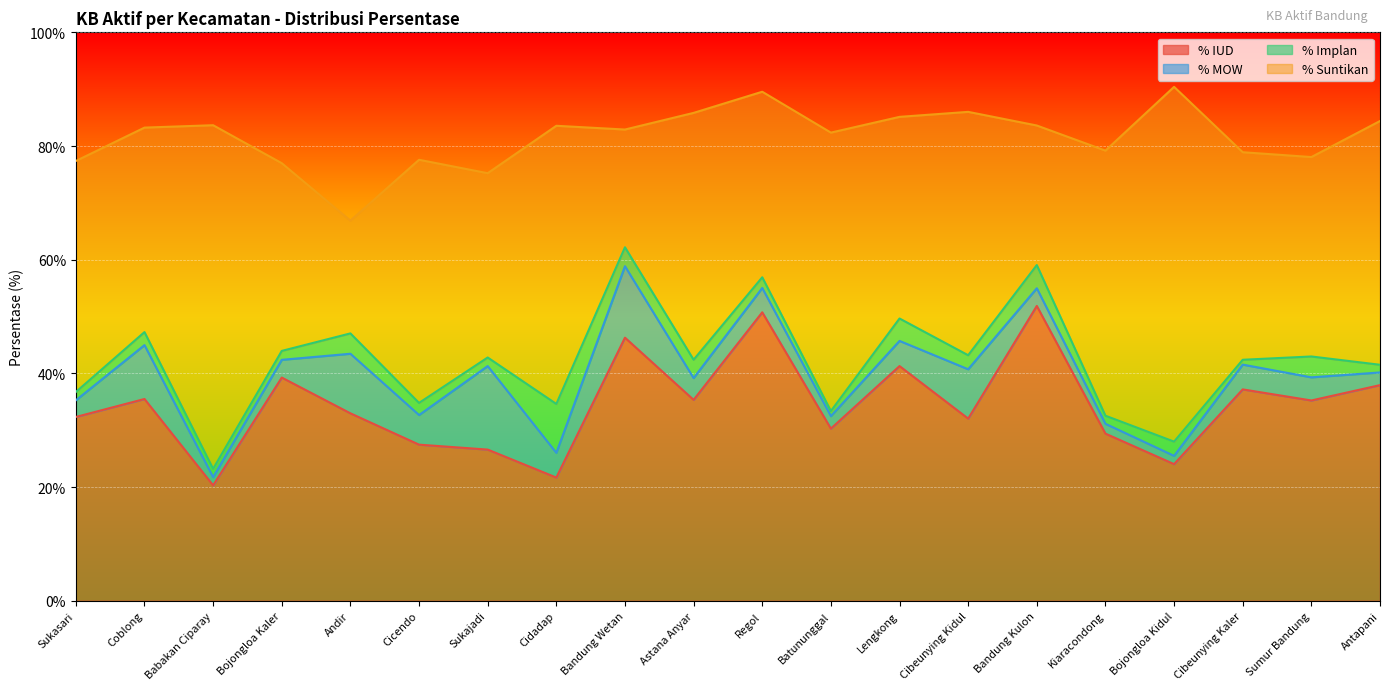

True or false: % Suntikan and % MOW cross at least once.

False